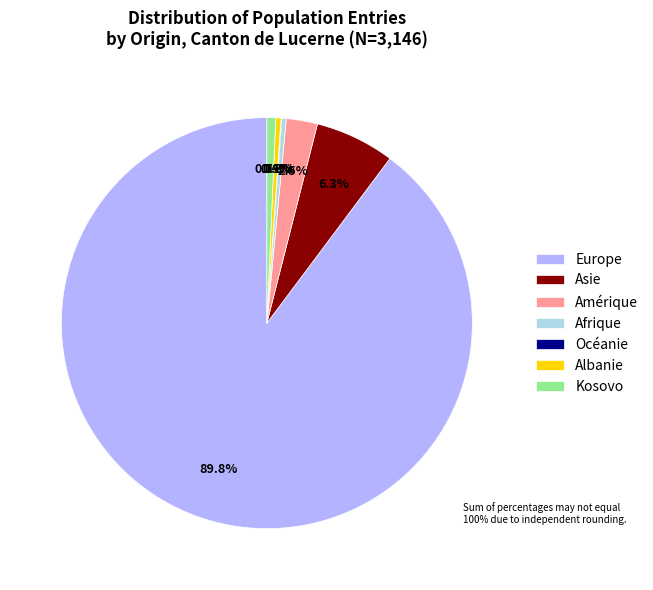

What percentage do Asie and Europe together represent?

96.0%